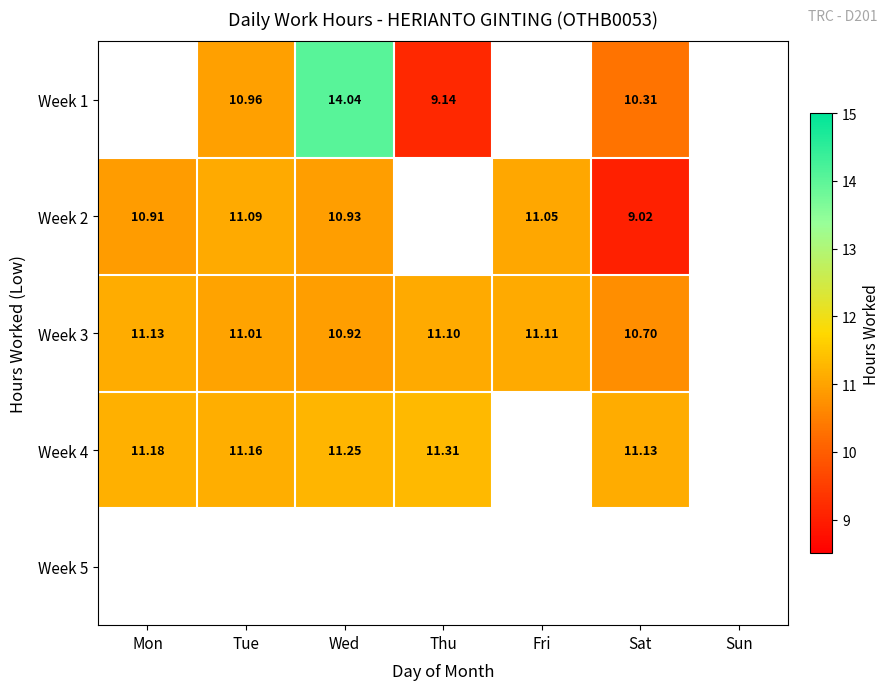

Count the number of categories in the chart.

7